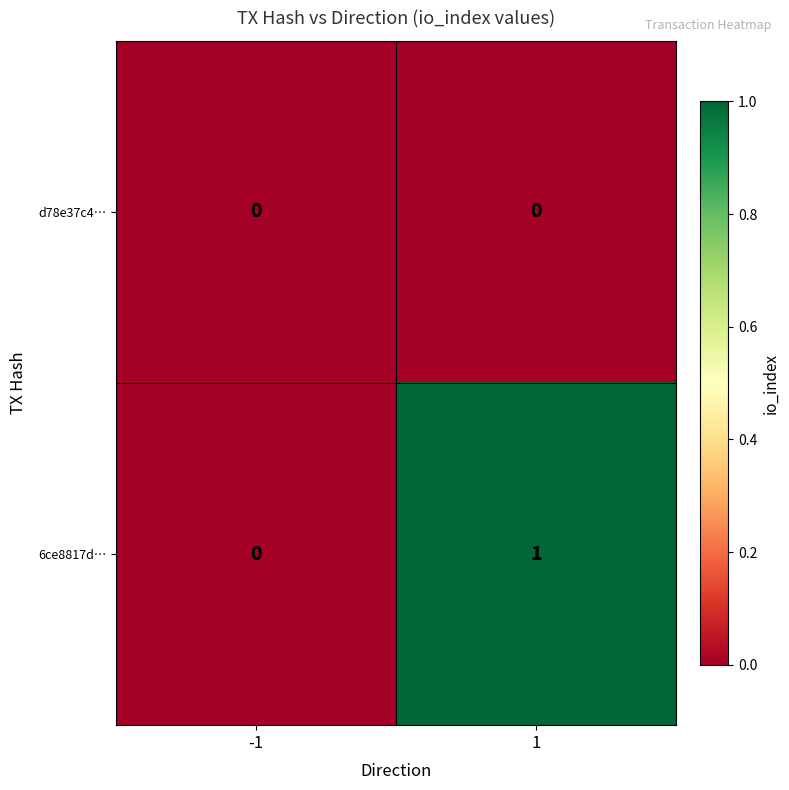

What is the greatest value displayed?

1